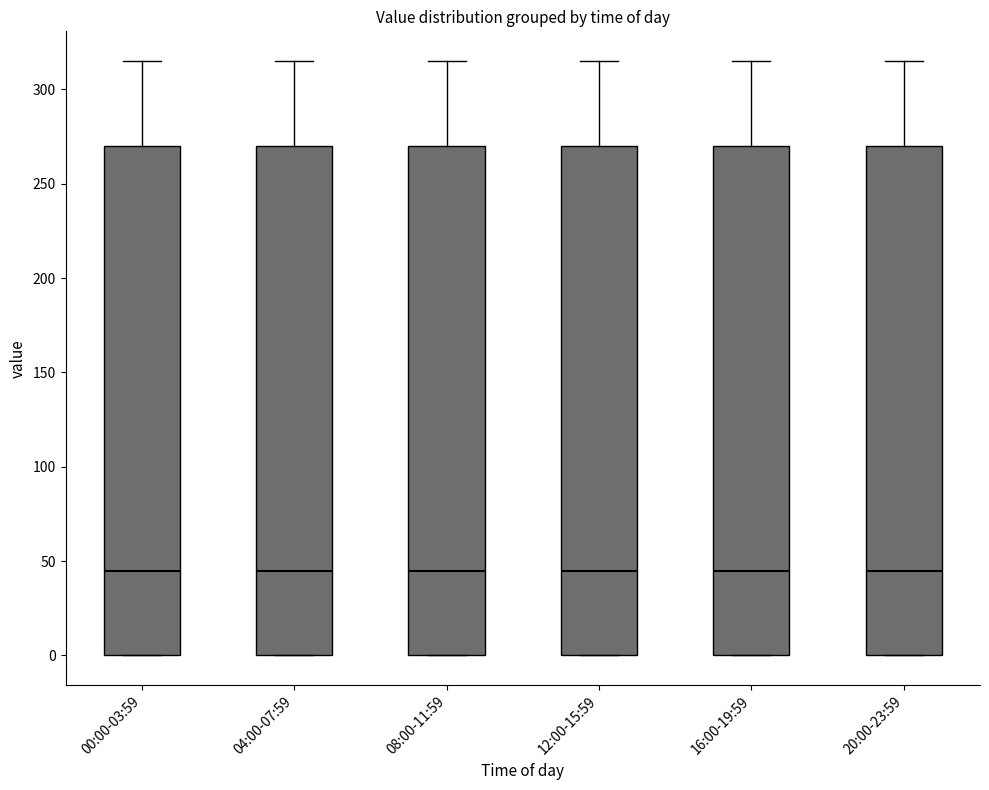

Reading left to right, read every box against the y-axis: the position of its median line, the range the box covers, and the ends of its whiskers. The values are not printed on the chart, so give them approximately, as read against the axis.

00:00-03:59: median 45, box 0 to 270, whiskers 0 to 315
04:00-07:59: median 45, box 0 to 270, whiskers 0 to 315
08:00-11:59: median 45, box 0 to 270, whiskers 0 to 315
12:00-15:59: median 45, box 0 to 270, whiskers 0 to 315
16:00-19:59: median 45, box 0 to 270, whiskers 0 to 315
20:00-23:59: median 45, box 0 to 270, whiskers 0 to 315